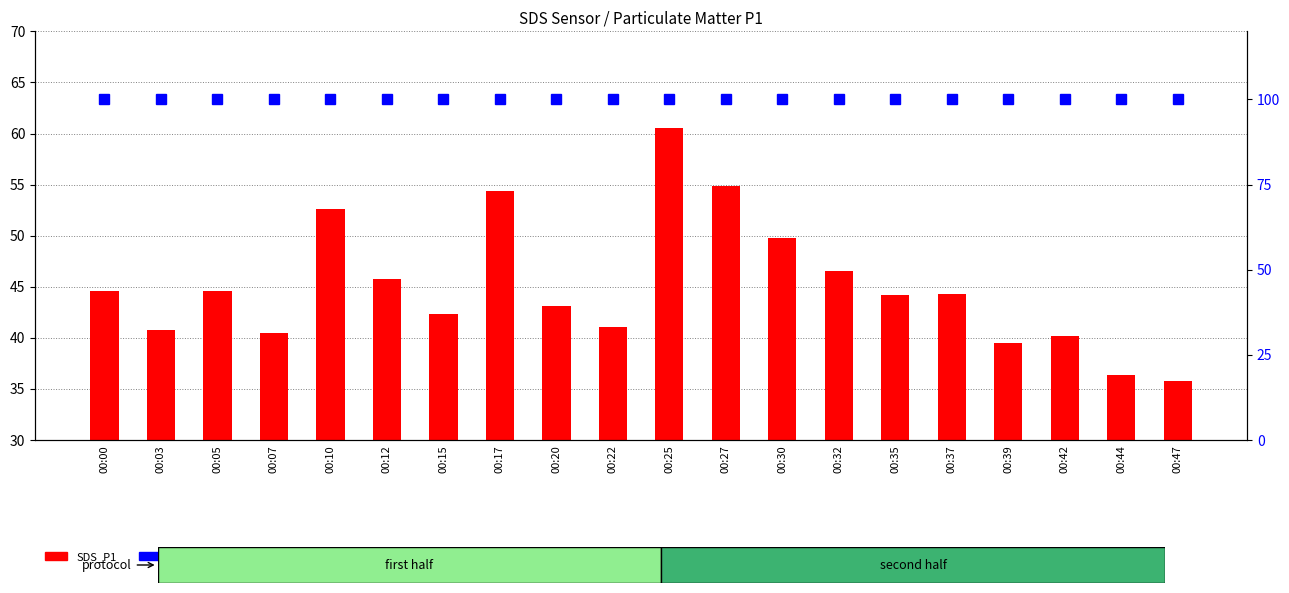

At 00:05, list the series in order from smallest to largest.

SDS_P1, BME280_humidity